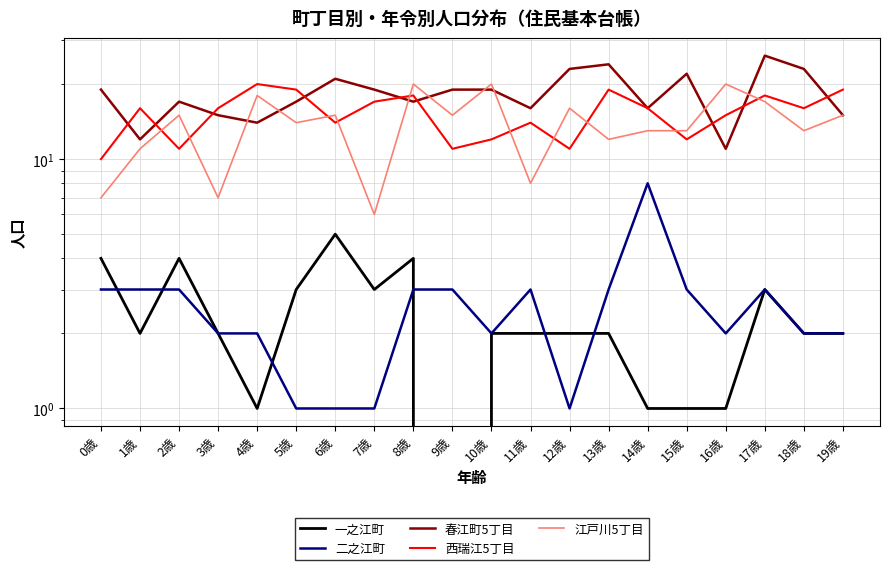

What is the value of the 春江町5丁目 point at the 14th from the left?

24